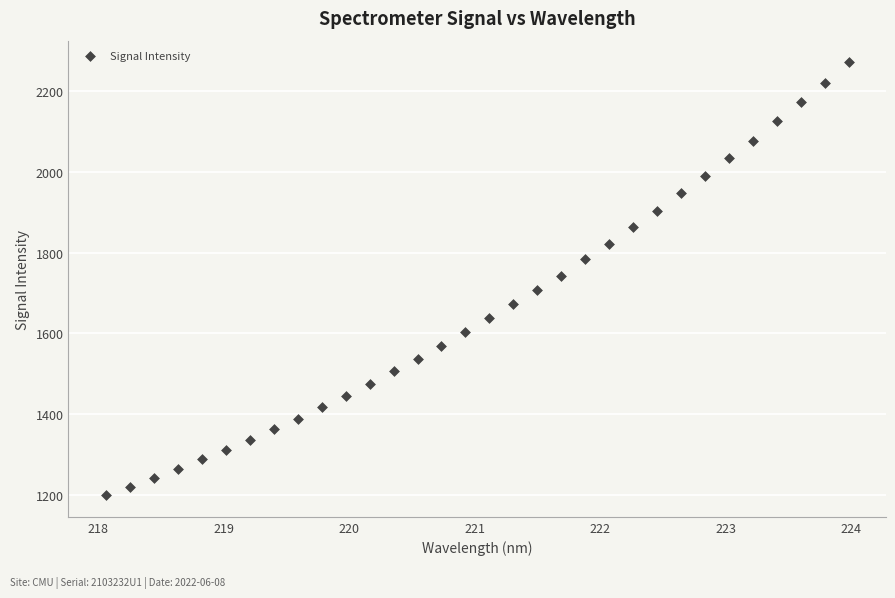

What is the range of X values (max minus min)?

5.9